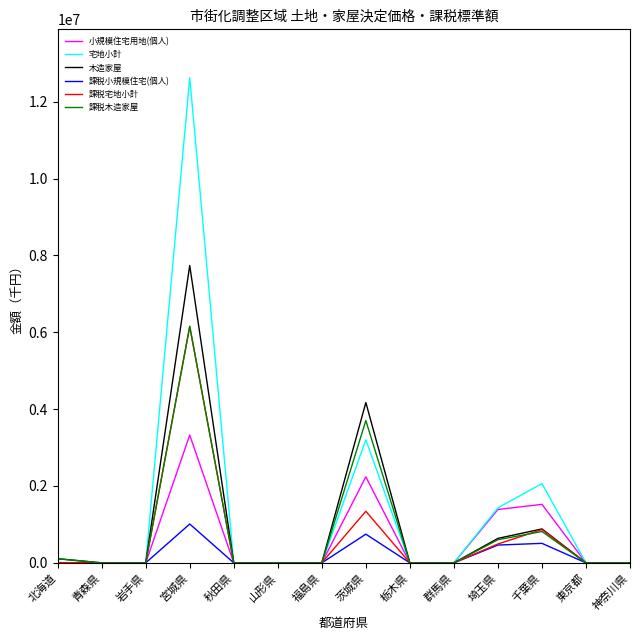

True or false: 課税小規模住宅(個人) has more than 2 interior local peaks.

True